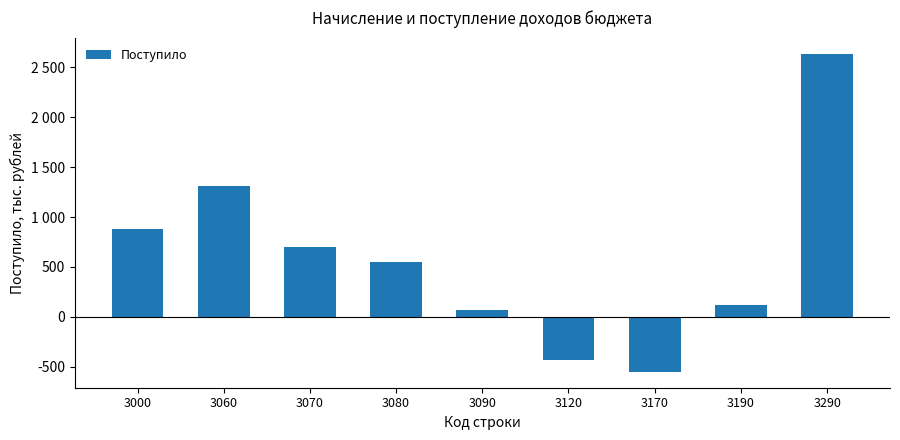

Are the bars horizontal?

No